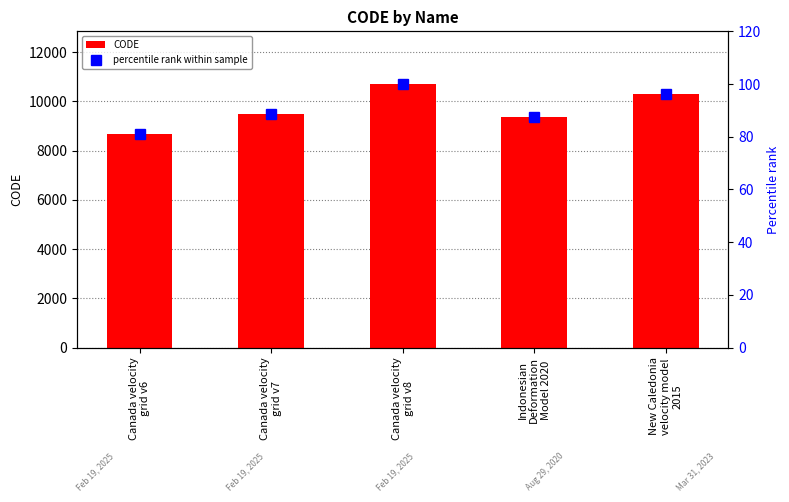

Which category has the lowest value in the CODE series?

Canada velocity
grid v6